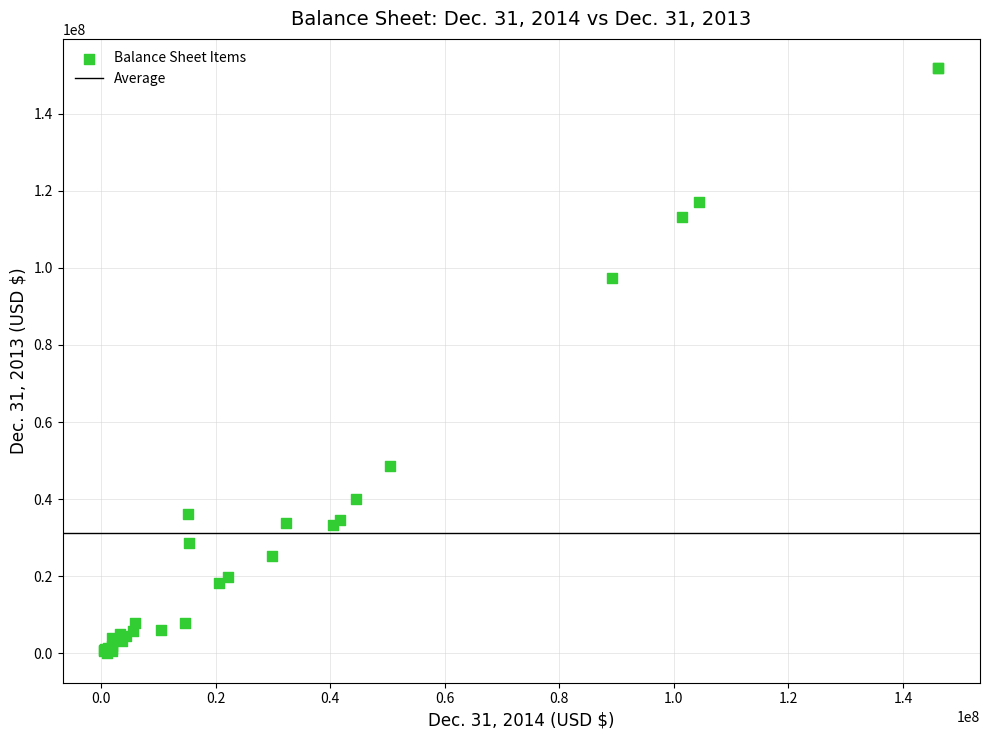

What Y value in the scatter plot is closest to 75896688?

97308244